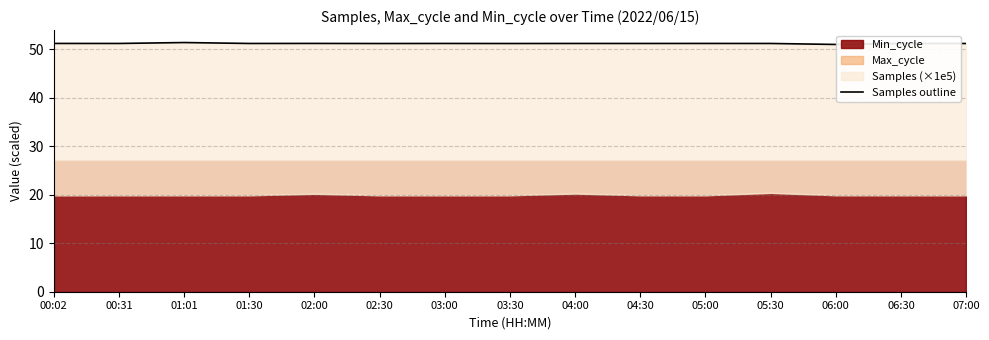

Is it true that the value at 00:31 is 72.4?

False